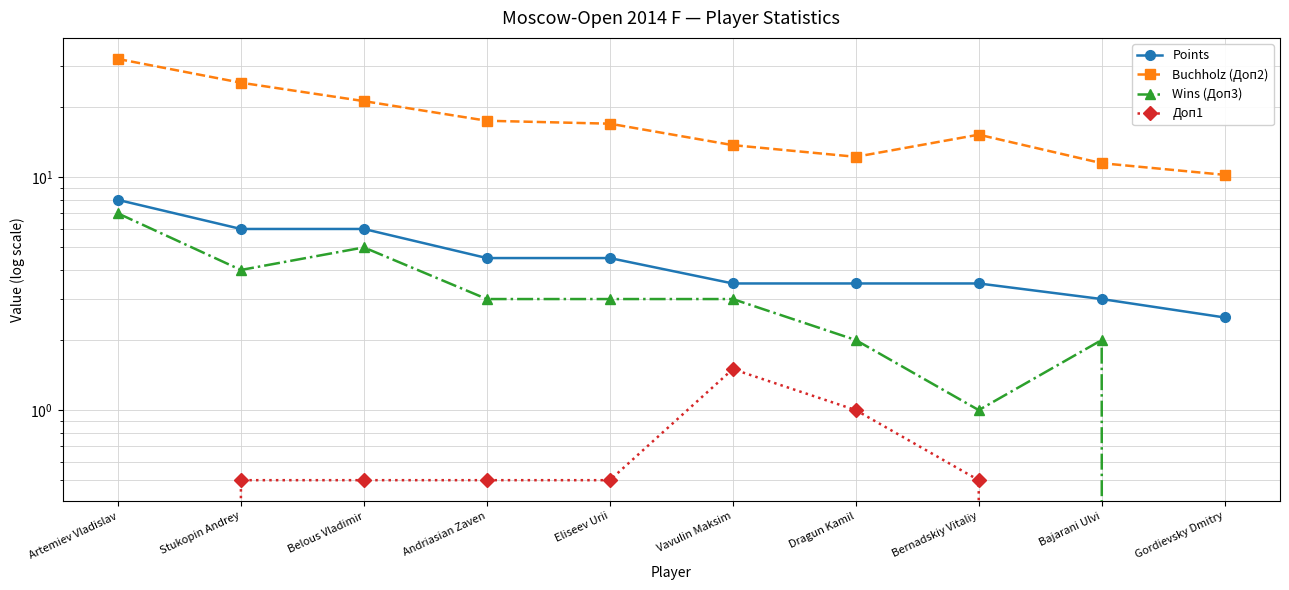

How many values in the Points series exceed 4?

5